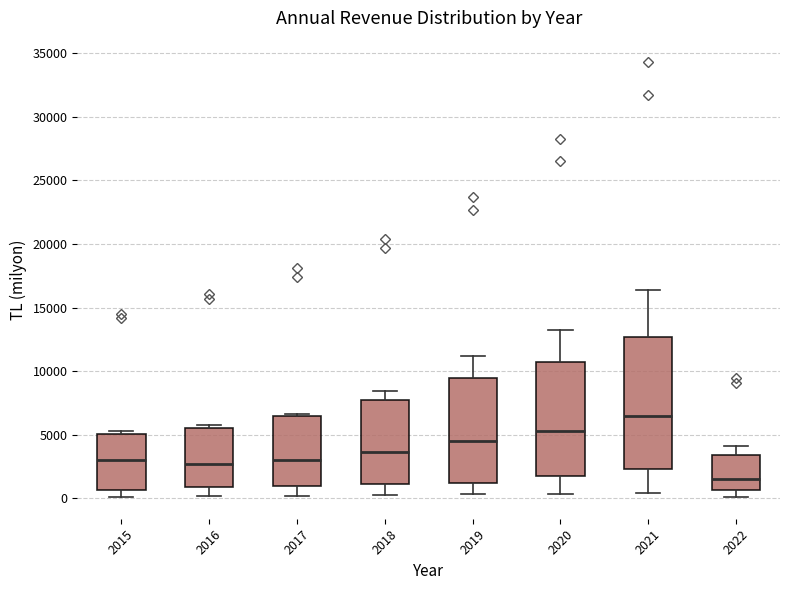

Which box has the highest median line?

2021